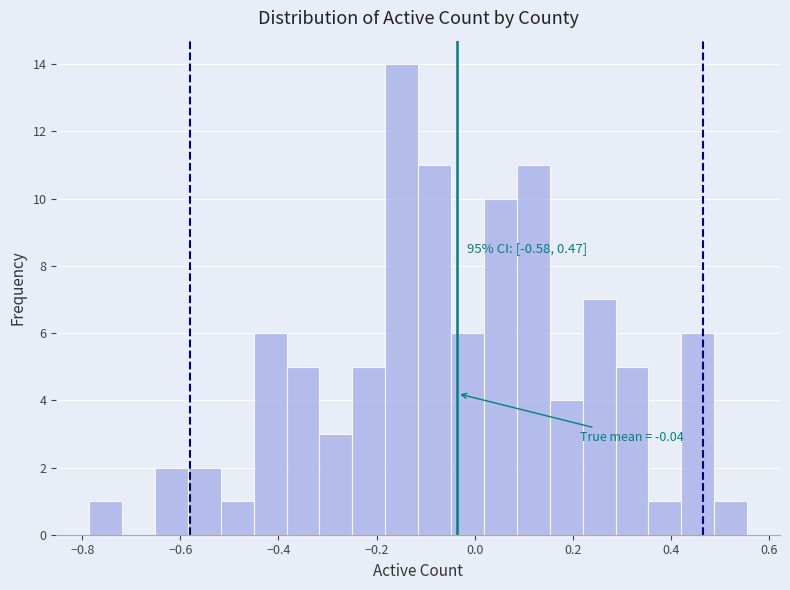

Read against the x-axis, roughly where is the centre of the tallest bar?

-0.14